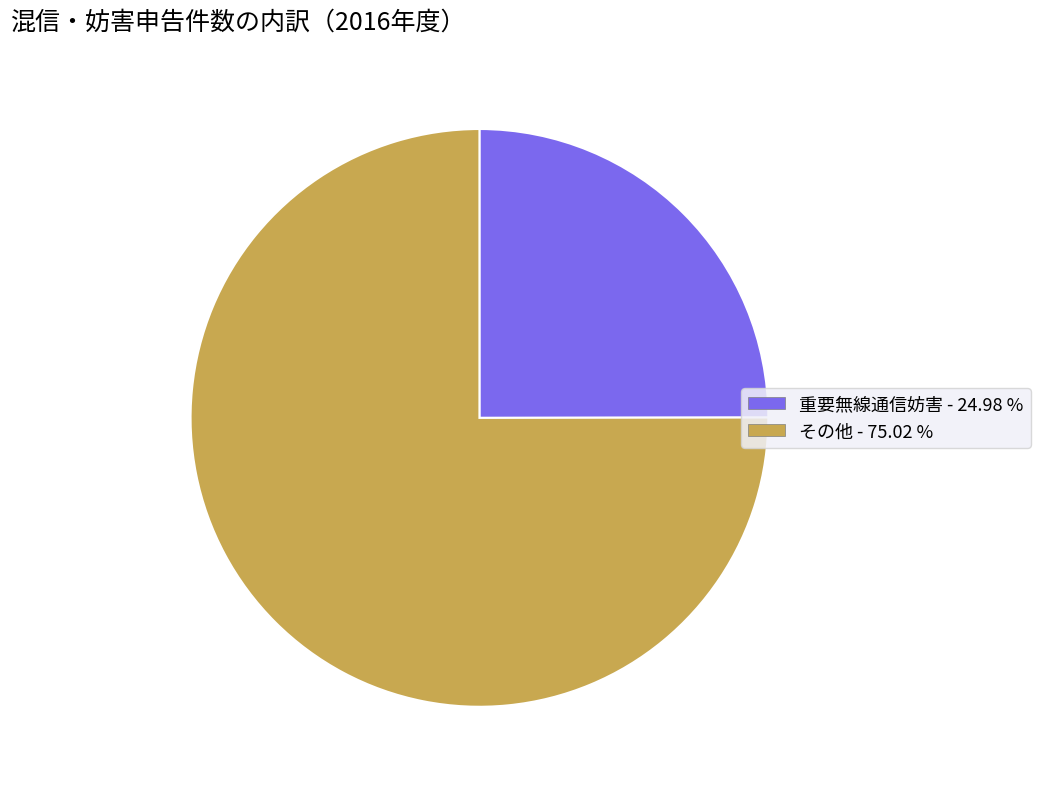

Count the number of slices in the pie.

2